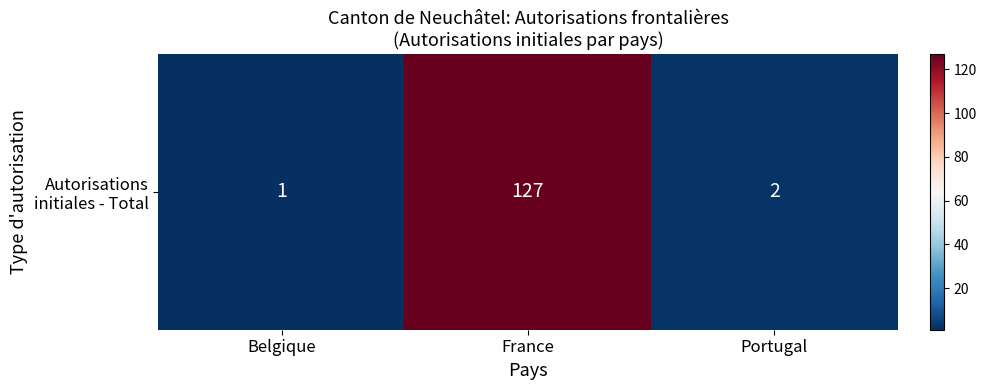

List the labels in order of value, largest first.

France, Portugal, Belgique